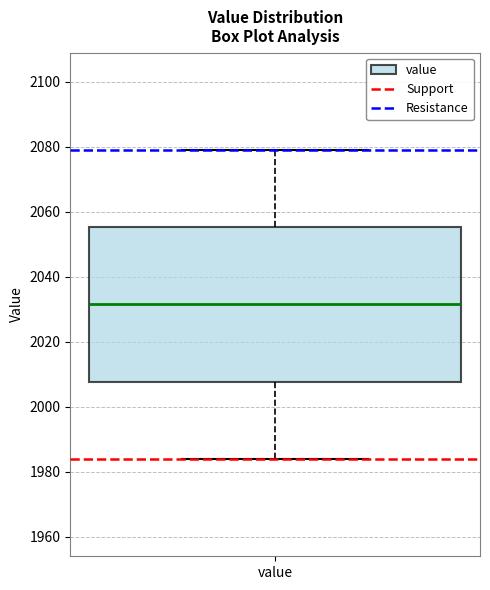

Read this box plot against the y-axis: the position of the median line, the range covered by the box, and the ends of both whiskers. The values are not printed on the chart, so give them approximately, as read against the axis.

median 2032, box 2008 to 2056, whiskers 1984 to 2080